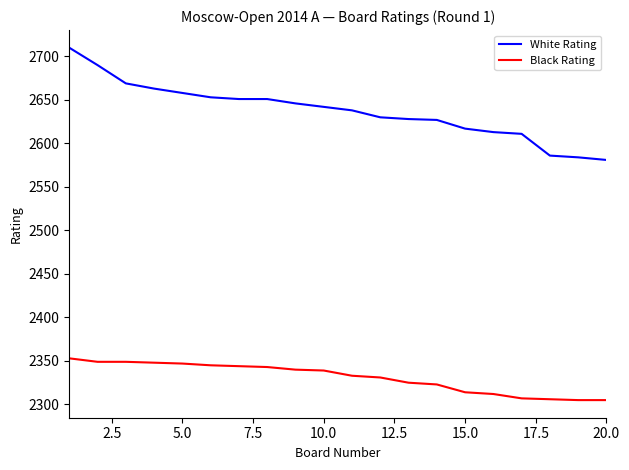

How many distinct data groups are displayed?

2